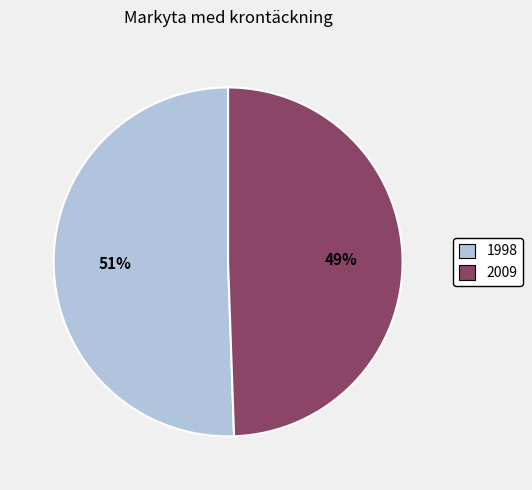

Approximately how many times larger is the value at 1998 compared to 2009?

1.0